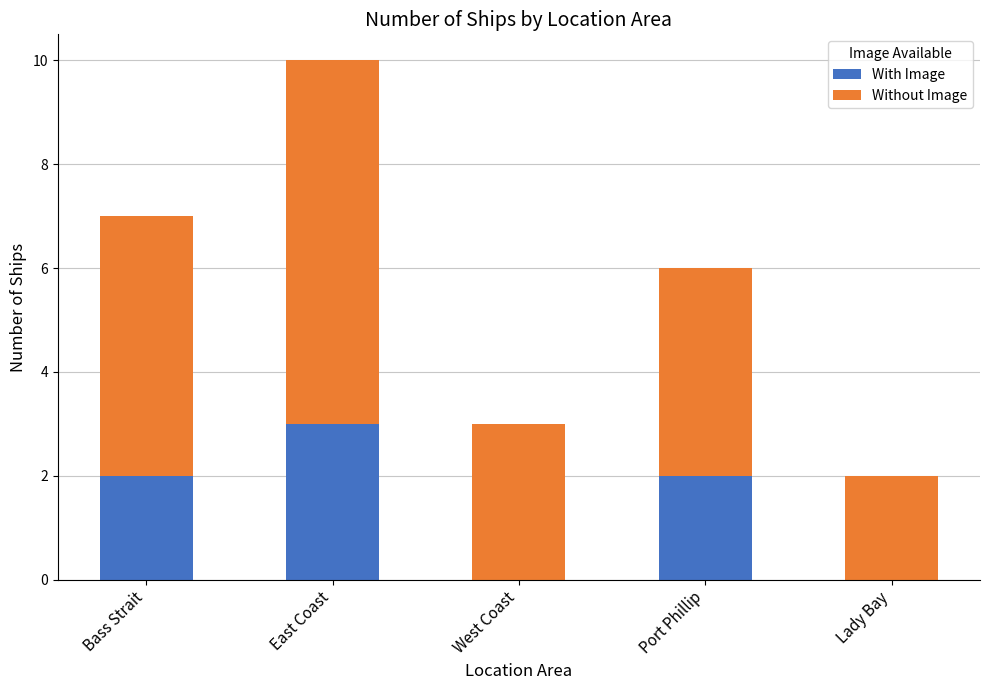

Which category has the highest value in the With Image series?

East Coast